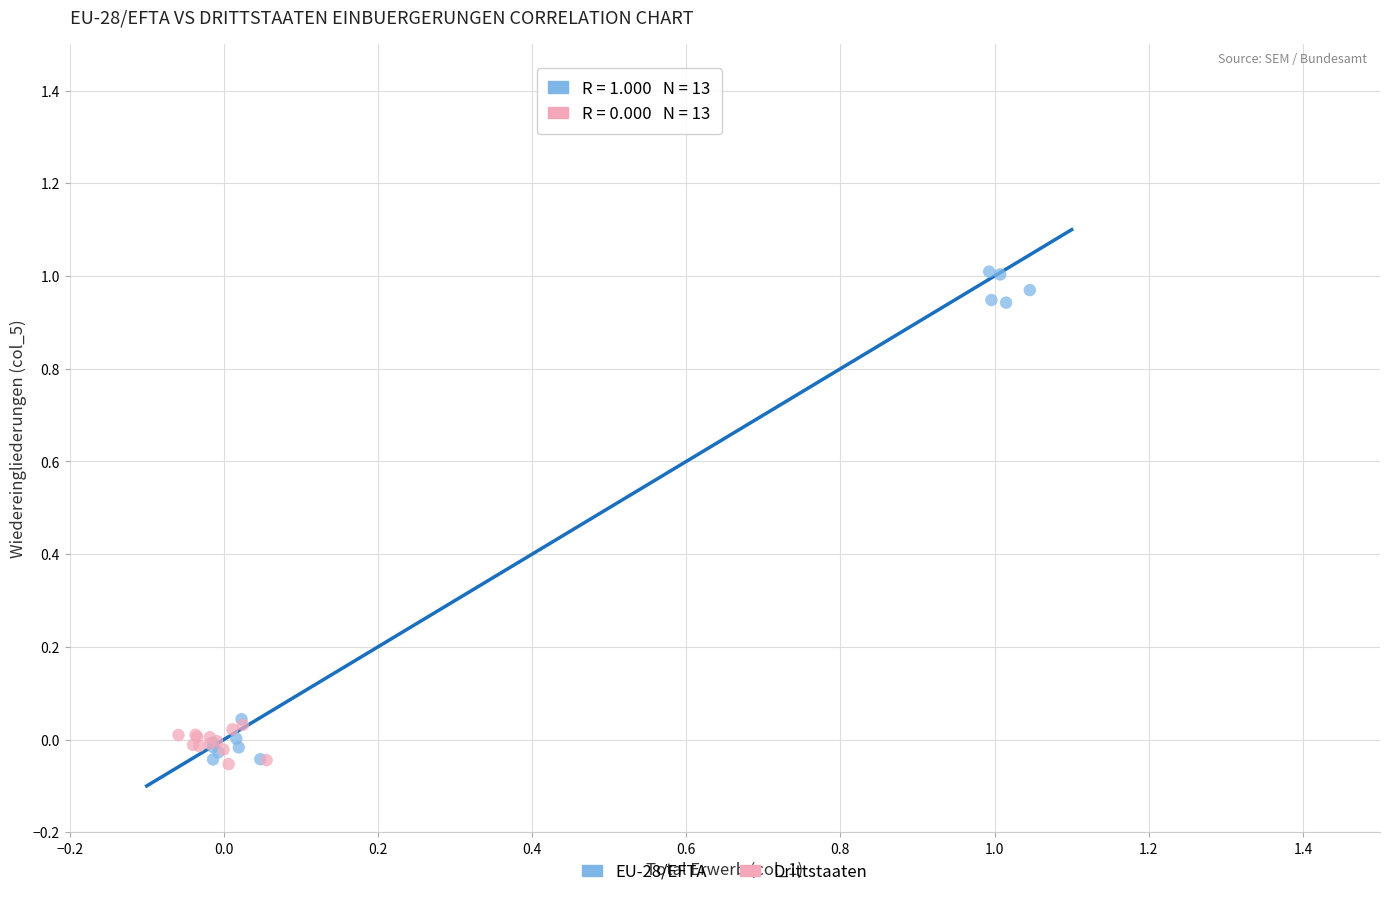

Which series has the widest spread of Y values?

EU-28/EFTA